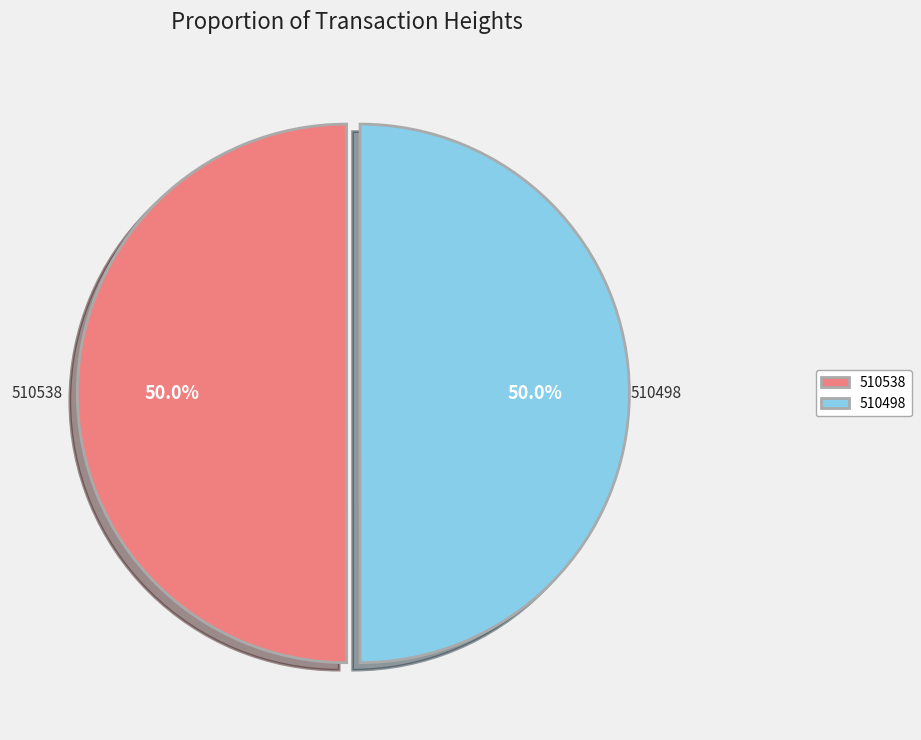

What percentage do 510538 and 510498 together represent?

100.0%